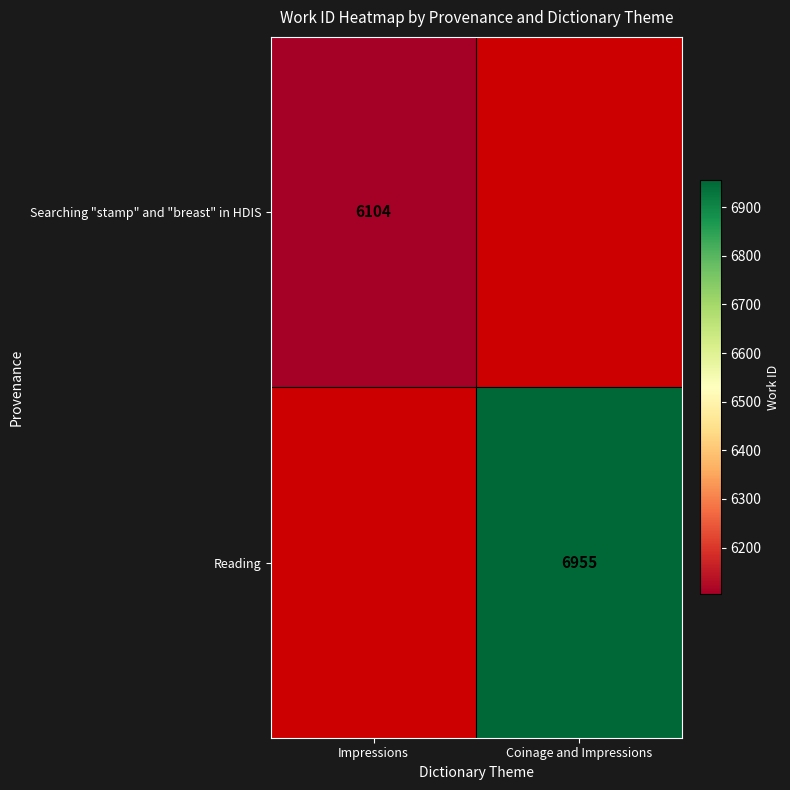

True or false: Searching "stamp" and "breast" in HDIS has a value of 6104 at Impressions.

True